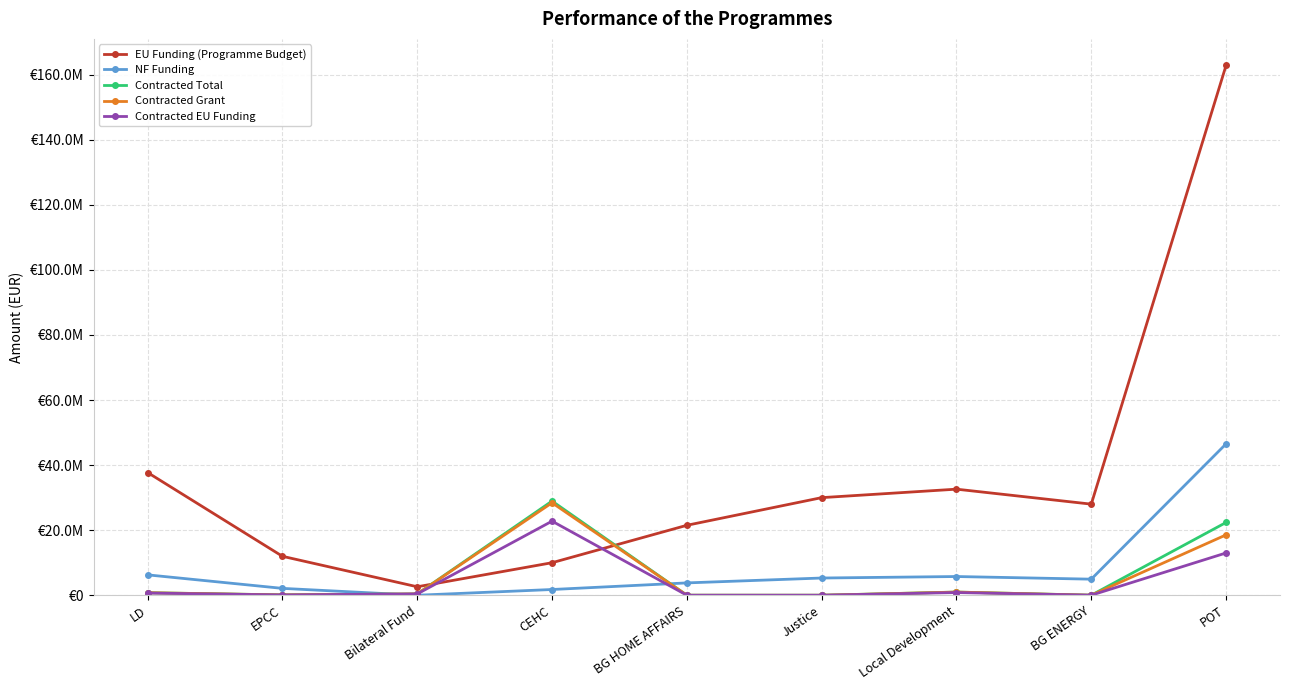

What is the greatest value displayed?

162855769.7